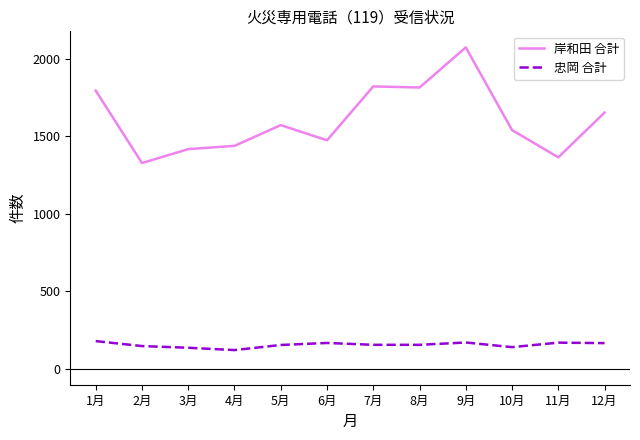

The value of 忠岡 合計 at 6月 is 166. True or false?

True